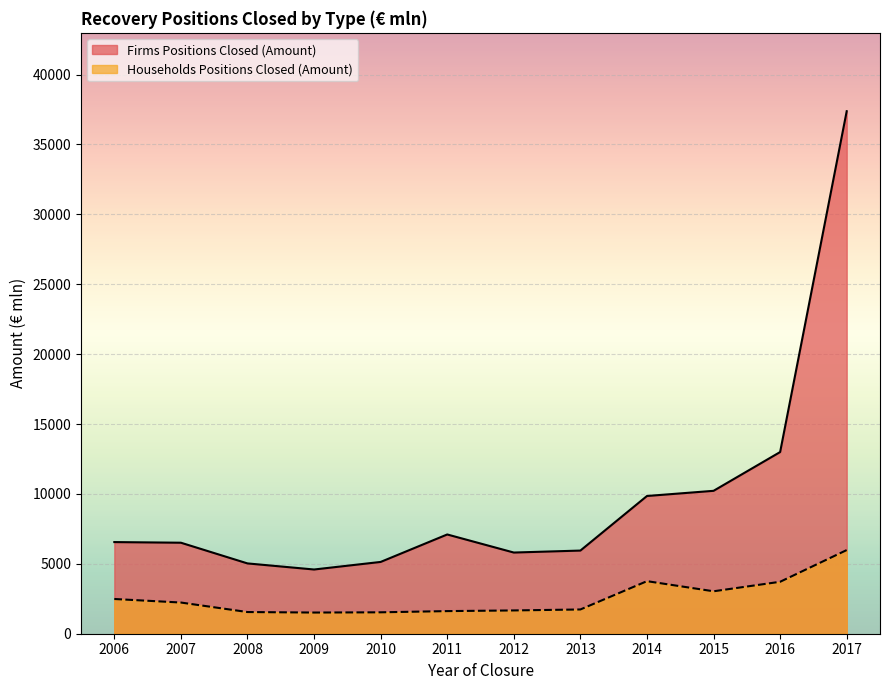

How many values in the Households Positions Closed (Amount) series are below 2231?

6